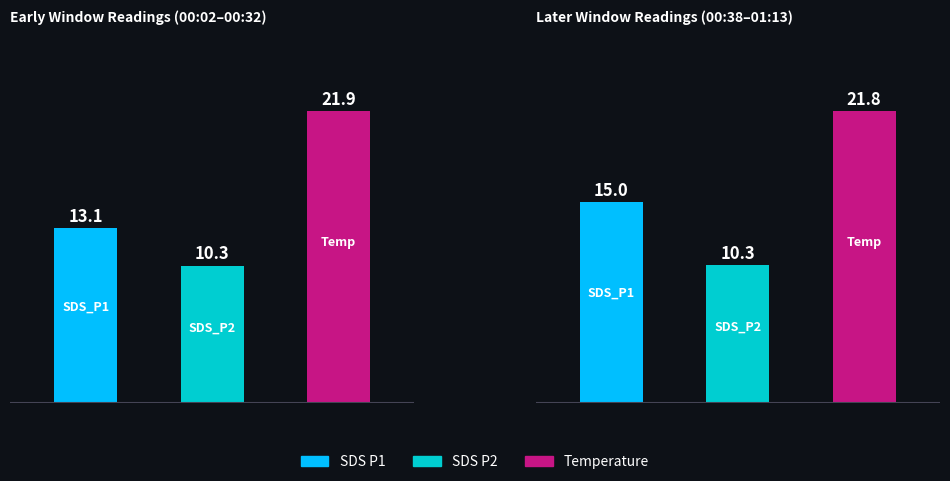

How many distinct data groups are displayed?

3